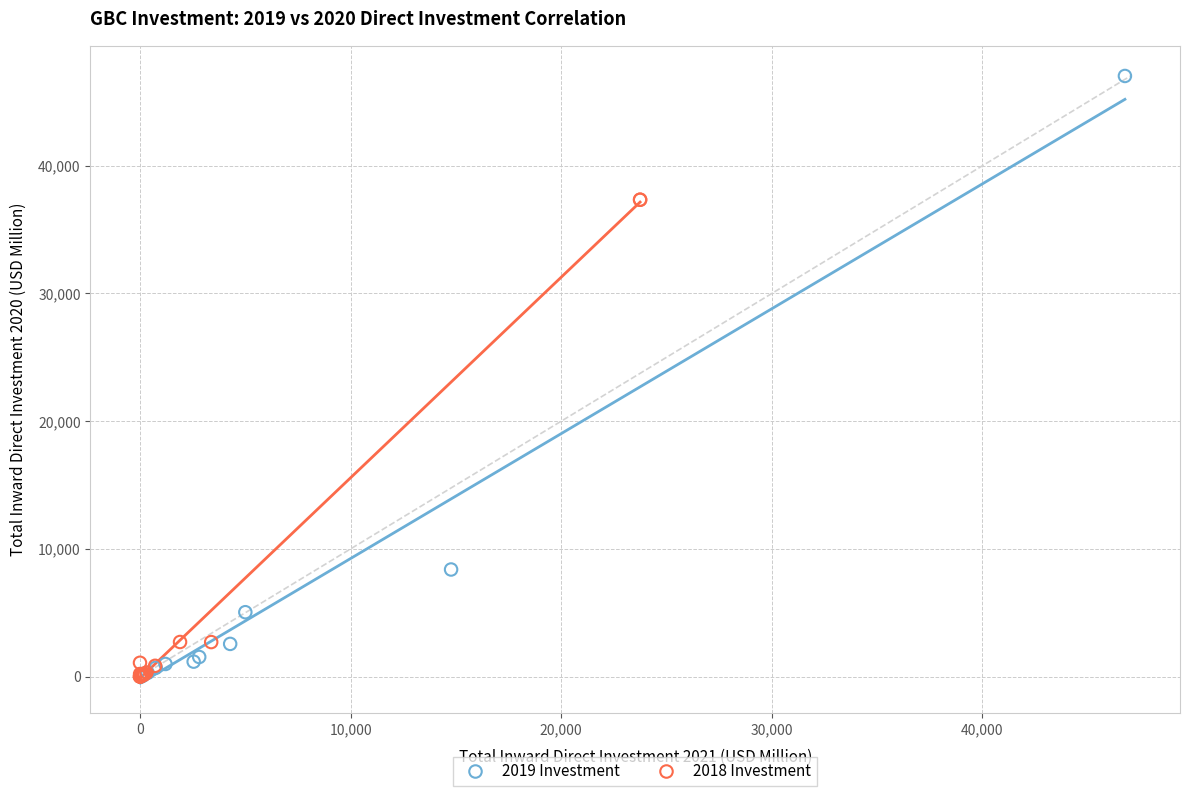

Which series has the largest Y range (max minus min)?

2019 Investment